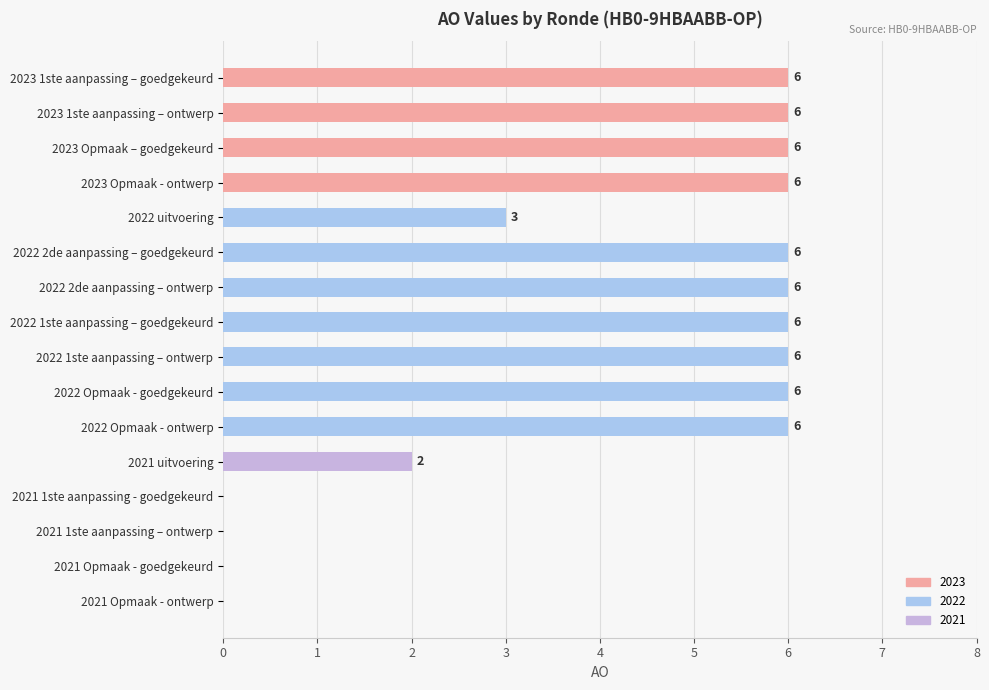

What is the sum of the values at 2022 2de aanpassing – goedgekeurd and 2023 1ste aanpassing – goedgekeurd?

12